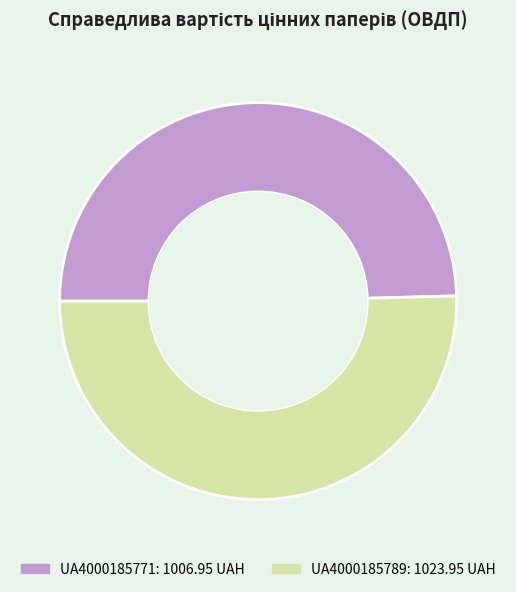

Which slice represents more than half of the pie?

UA4000185789